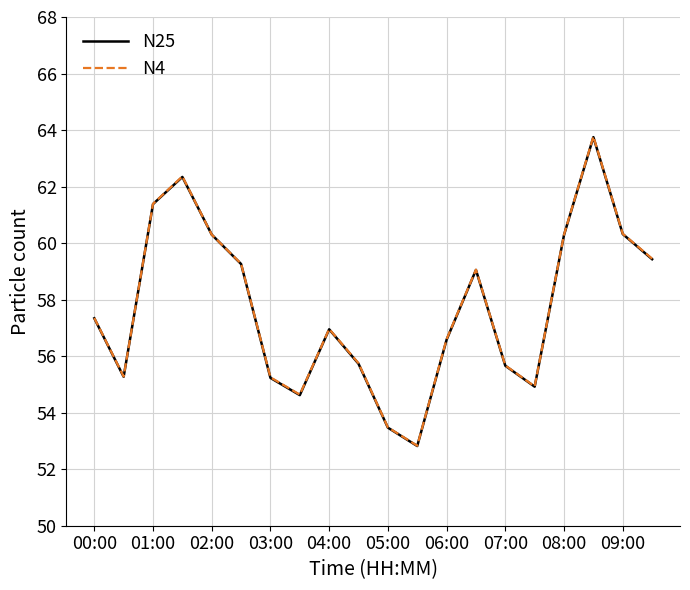

What is the highest value of the N4 series?

63.8